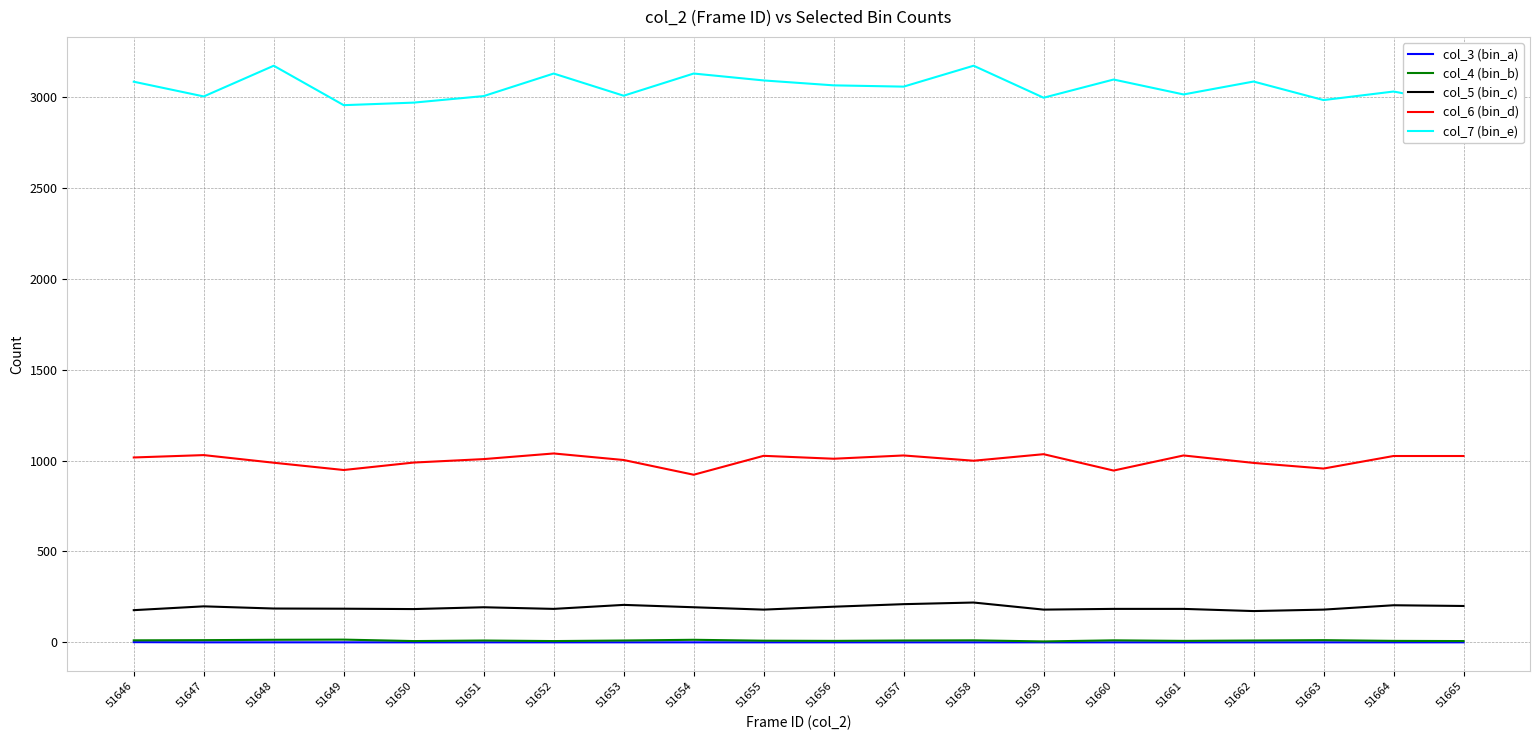

True or false: col_4 (bin_b) and col_3 (bin_a) intersect in this chart.

False